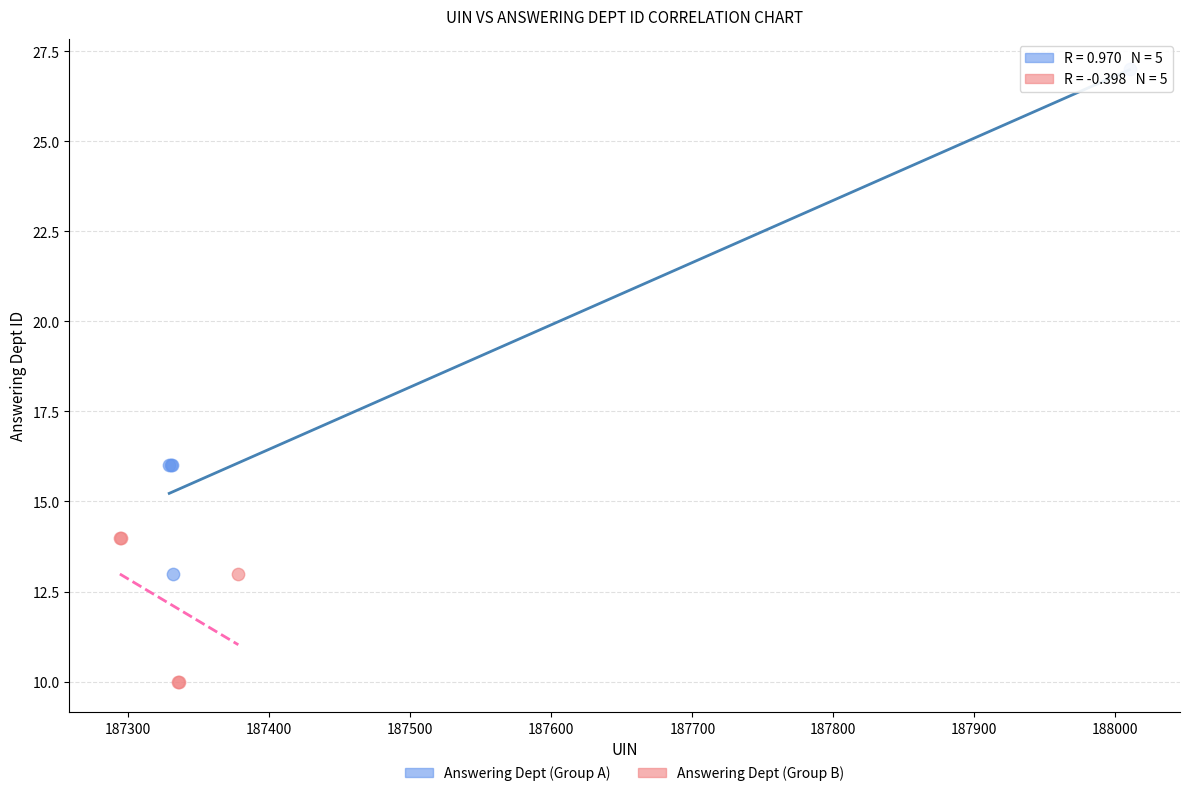

What are all the series names shown in the legend?

Answering Dept (Group A), Answering Dept (Group B)